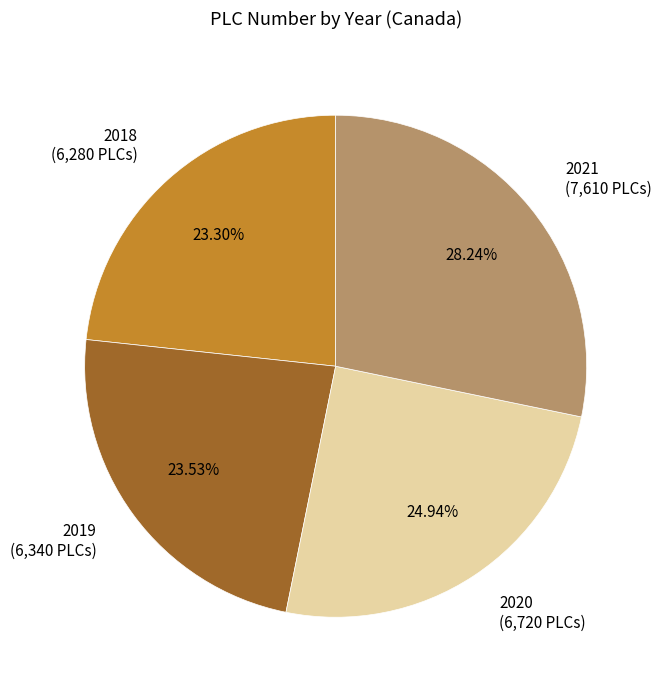

Do 2019 (6,340 PLCs) and 2021 (7,610 PLCs) together represent more than half of the pie?

Yes